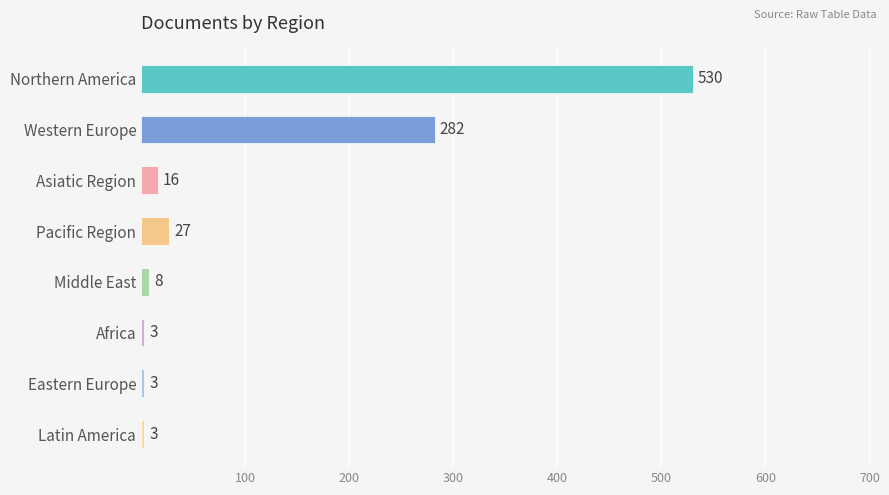

Does the chart contain stacked bars?

No